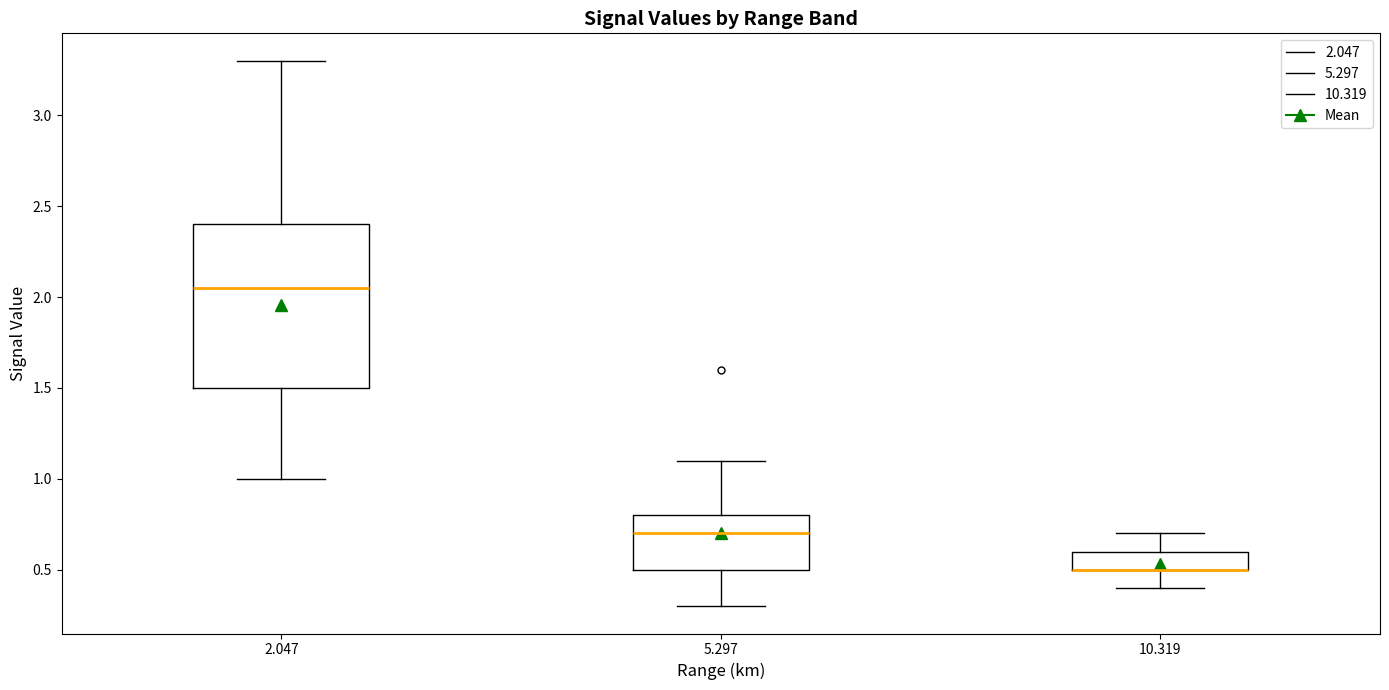

Reading left to right, read every box against the y-axis: the position of its median line, the range the box covers, and the ends of its whiskers. The values are not printed on the chart, so give them approximately, as read against the axis.

2.047: median 2.05, box 1.50 to 2.40, whiskers 1.00 to 3.30
5.297: median 0.70, box 0.50 to 0.80, whiskers 0.30 to 1.10
10.319: median 0.50 (drawn on the box's lower edge), box 0.50 to 0.60, whiskers 0.40 to 0.70